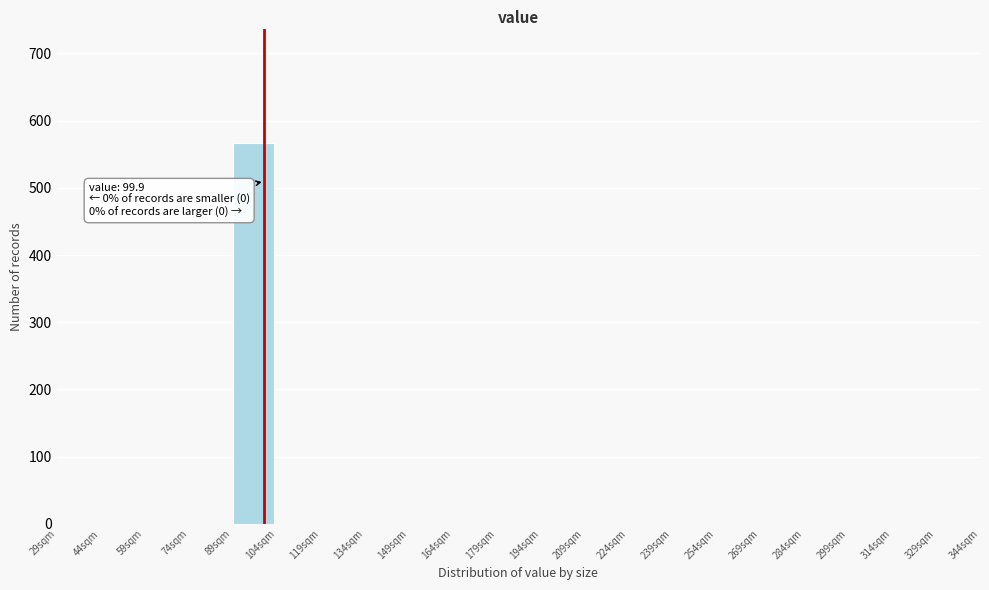

Which range on the x-axis has the tallest bar?

89 to 104